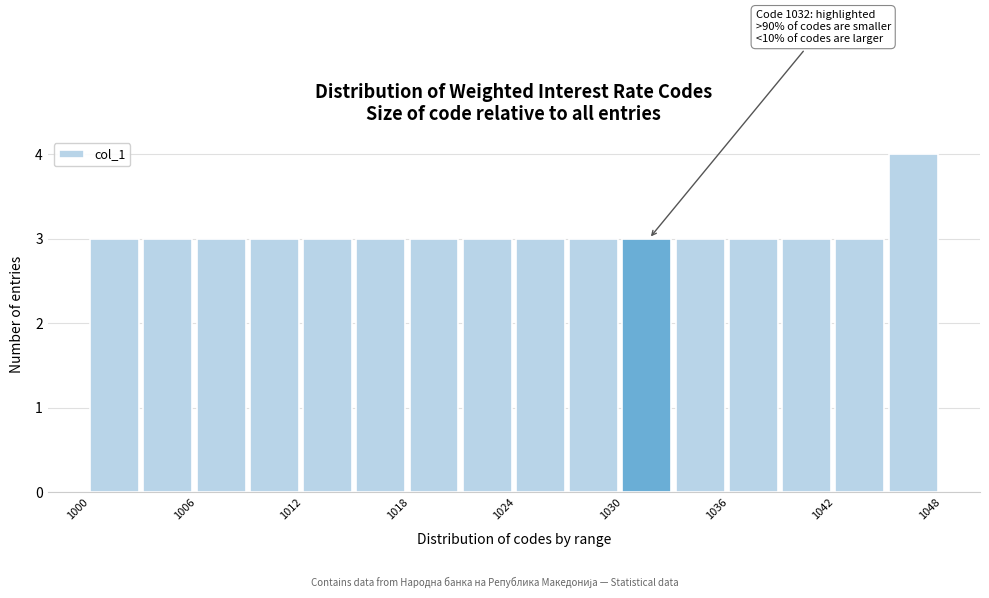

Around what value on the x-axis is the tallest bar? Give the approximate position of its centre, as read against the axis.

1046